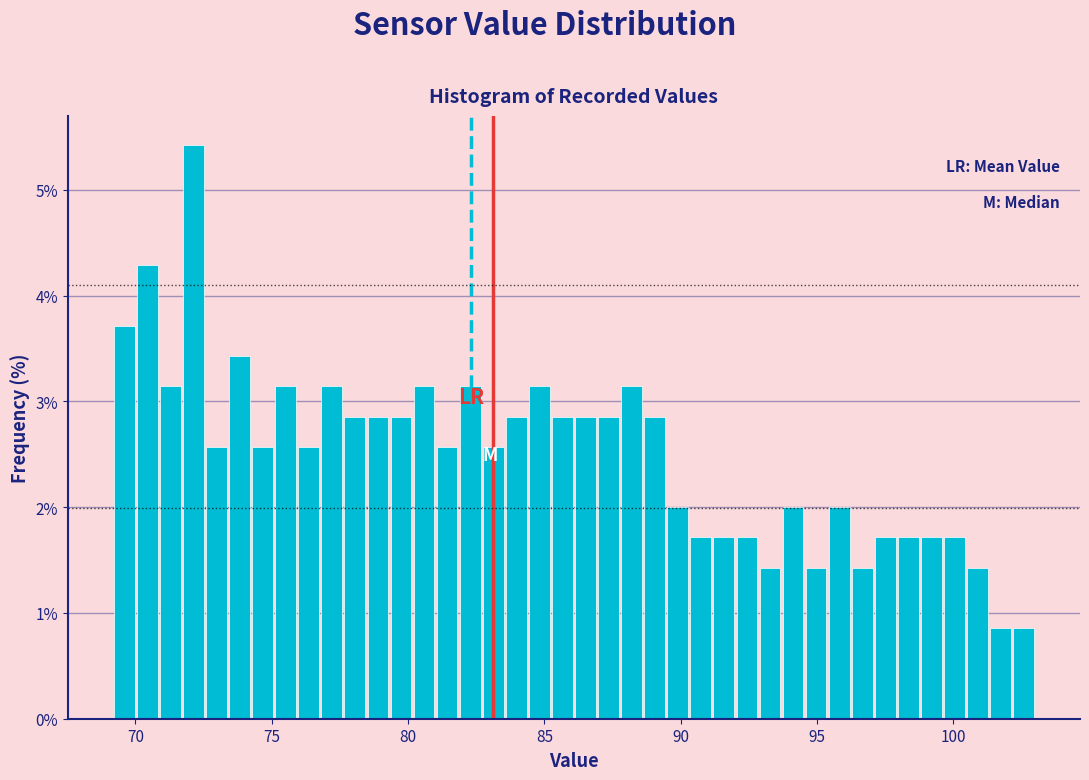

Read against the x-axis, roughly where is the centre of the tallest bar?

72.0